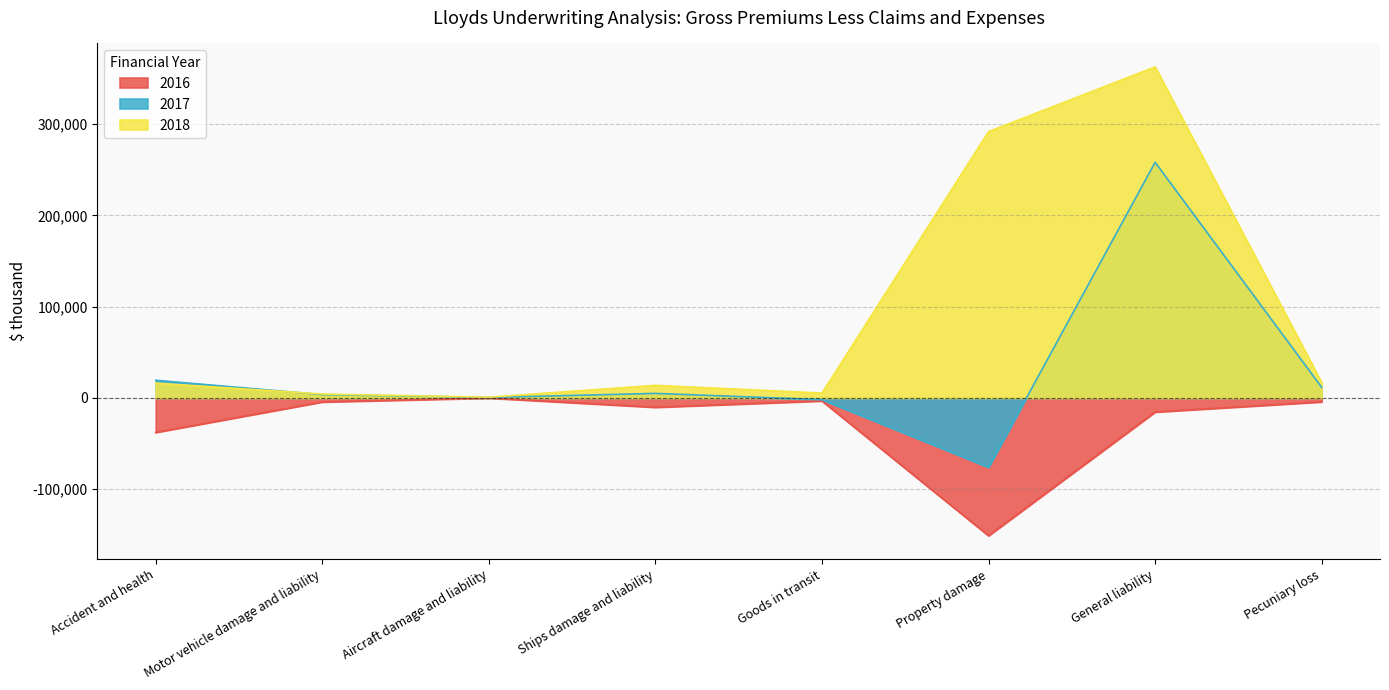

True or false: 2018 and 2016 intersect in this chart.

False